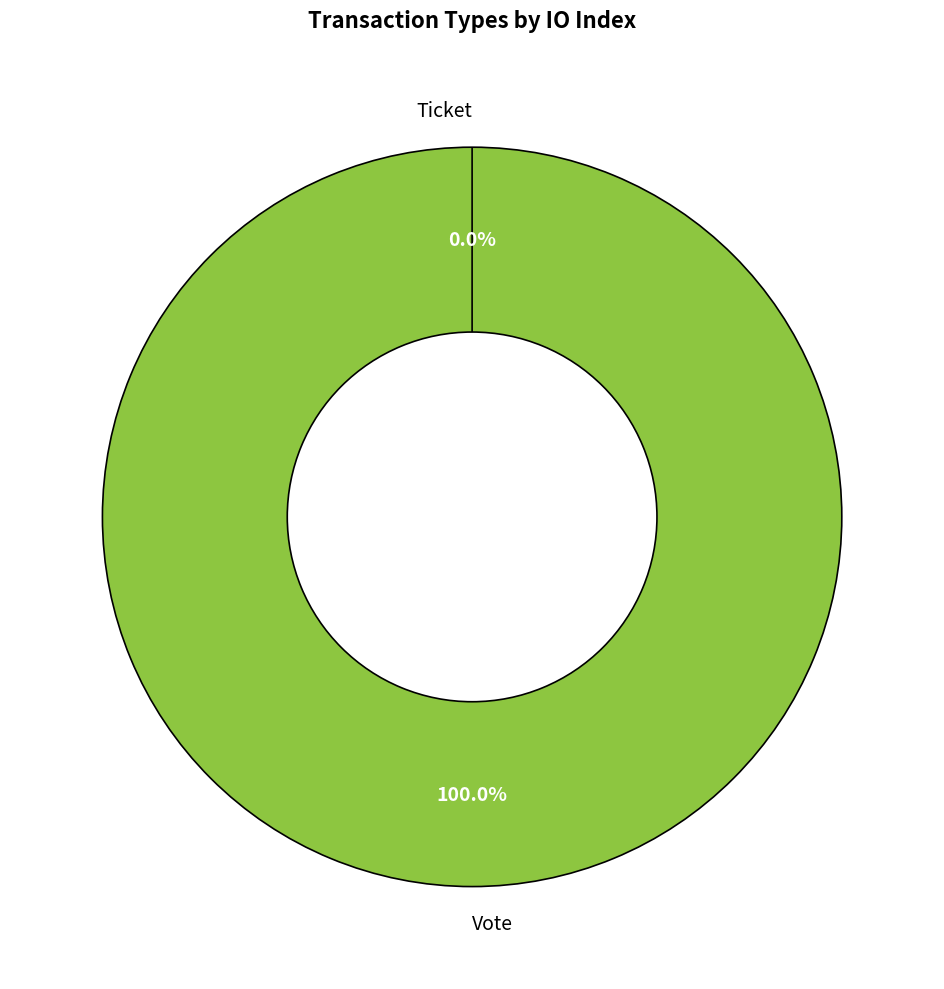

How many slices are in this pie chart?

2